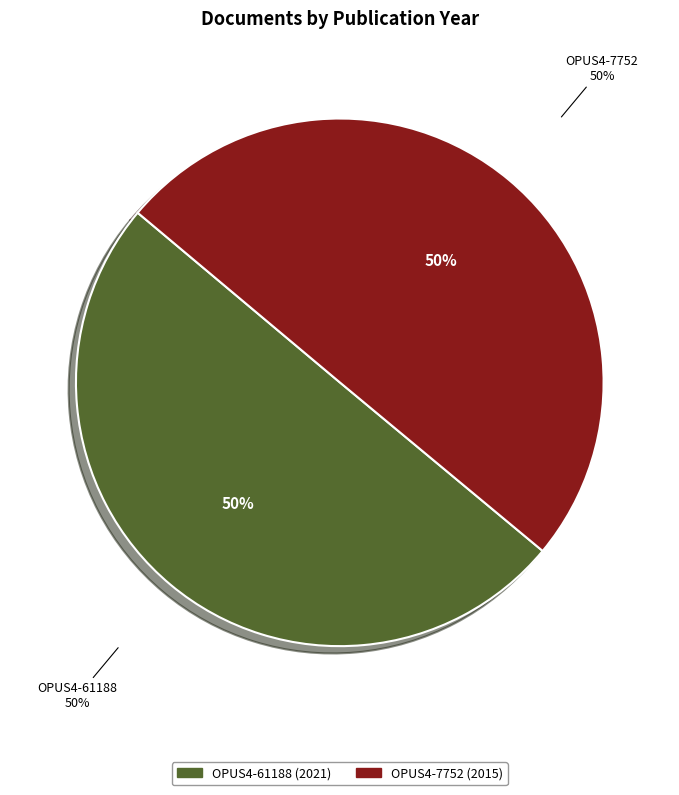

Is the sum of OPUS4-61188 and OPUS4-7752 greater than half?

Yes